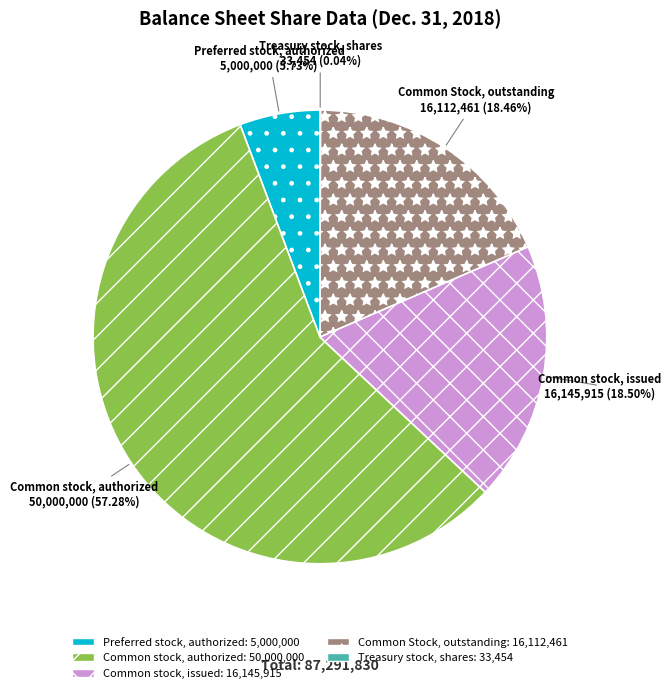

What is the largest slice in the pie chart?

Common stock, authorized